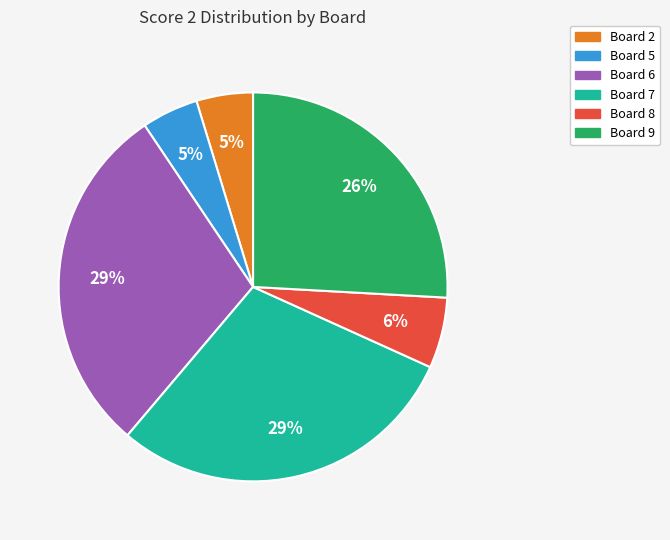

Does Board 9 account for over 50% of the chart?

No